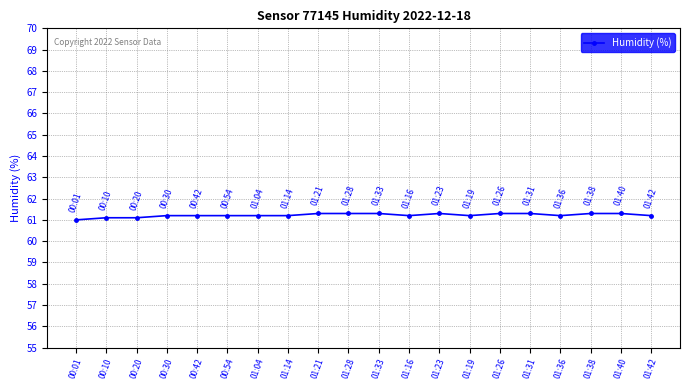

The value at 01:36 is 23.5. True or false?

False